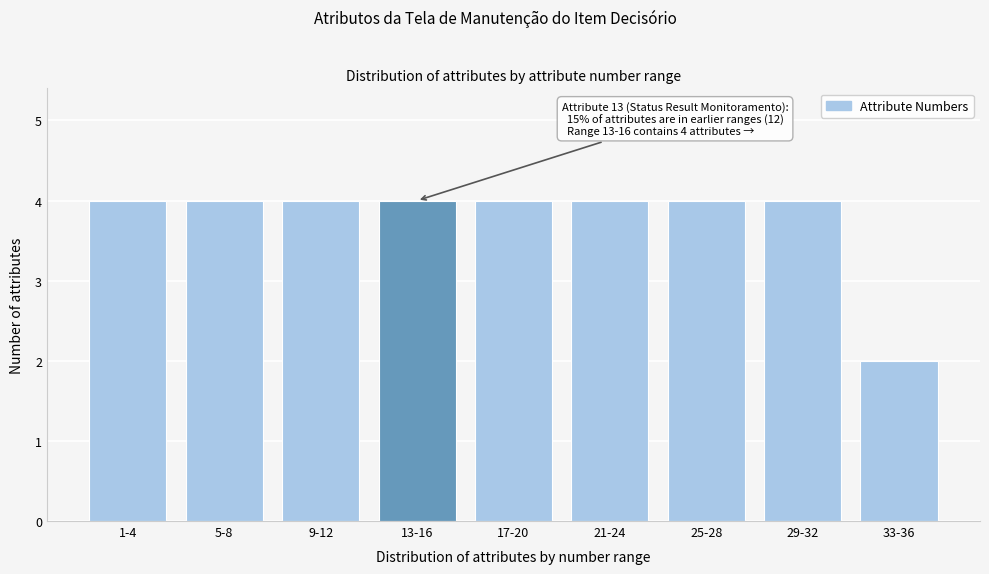

Reading right to left, transcribe all the data shown in this chart.

2	4	4	4	4	4	4	4	4